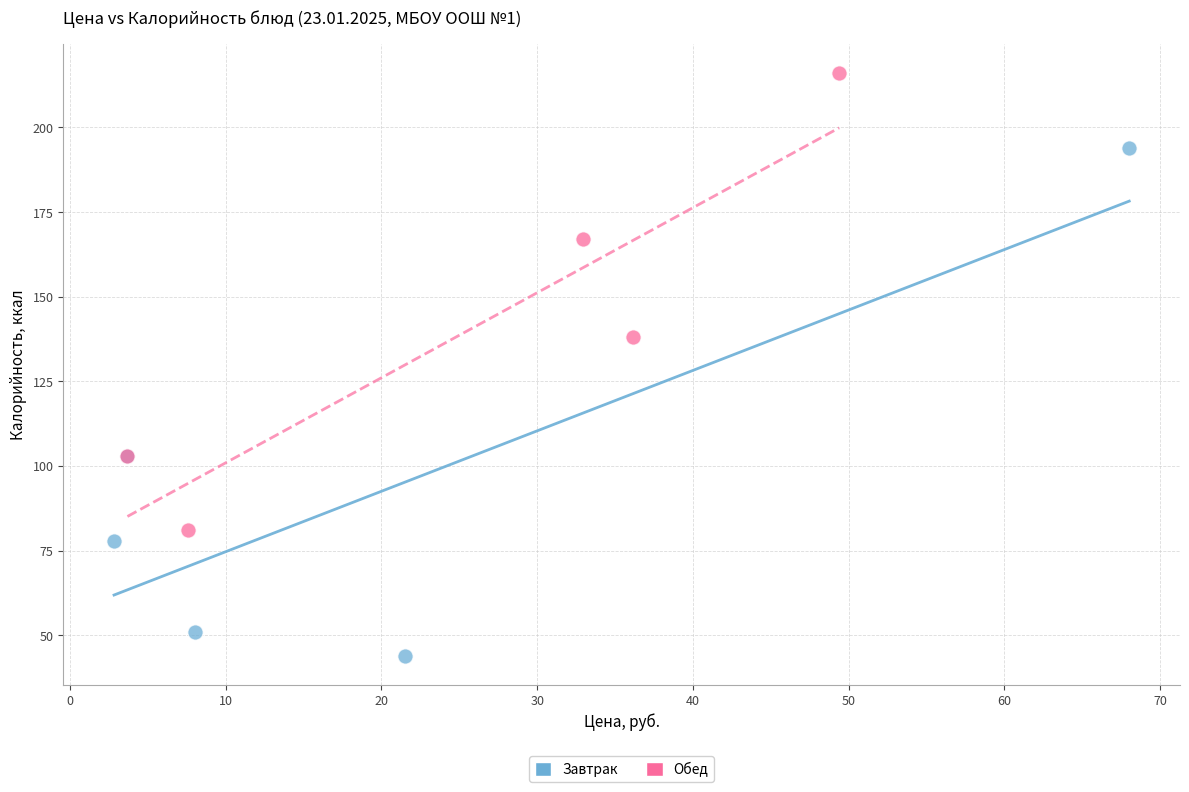

Which series contains the highest Y value?

Обед